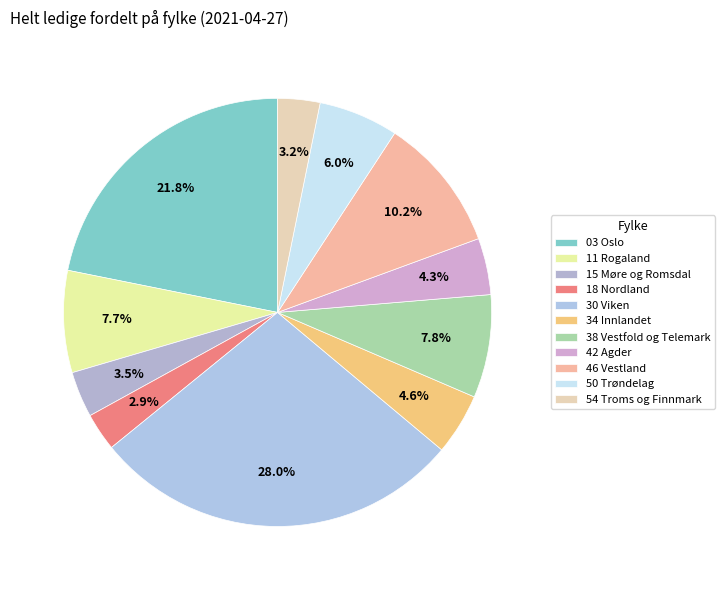

Is it true that 03 Oslo is 34% of the pie?

False